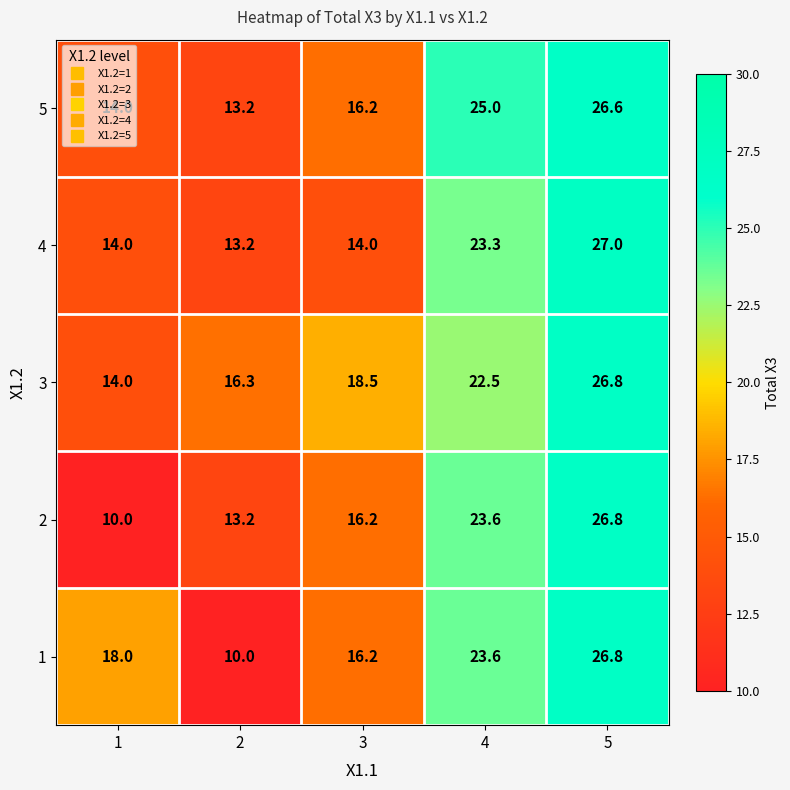

What is the smallest value displayed?

10.0